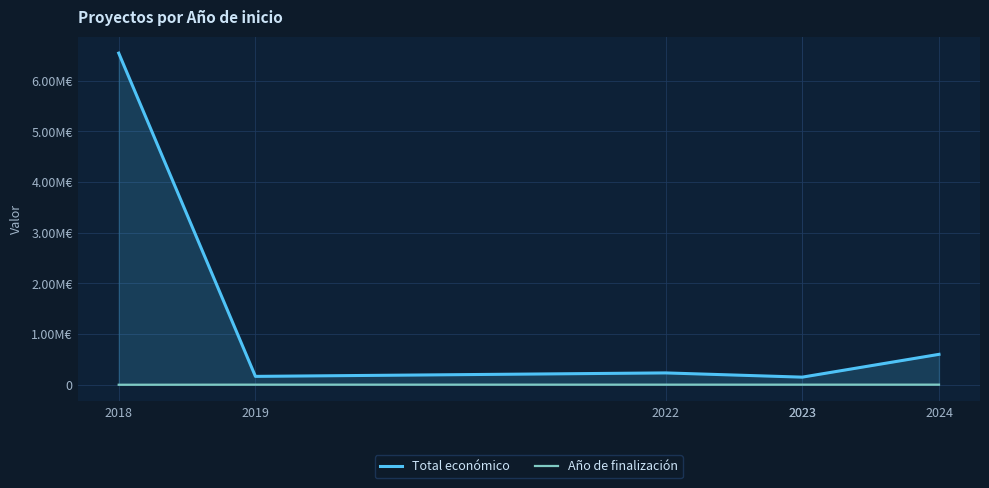

At which category does Total económico reach its first local valley?

2019